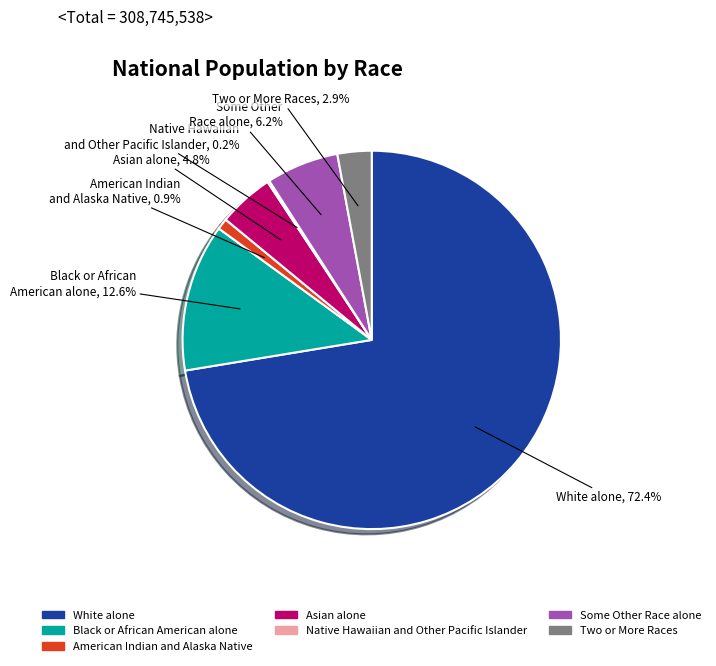

To the nearest percent, what is the difference between the Black or African American alone and Some Other Race alone slice percentages?

6%